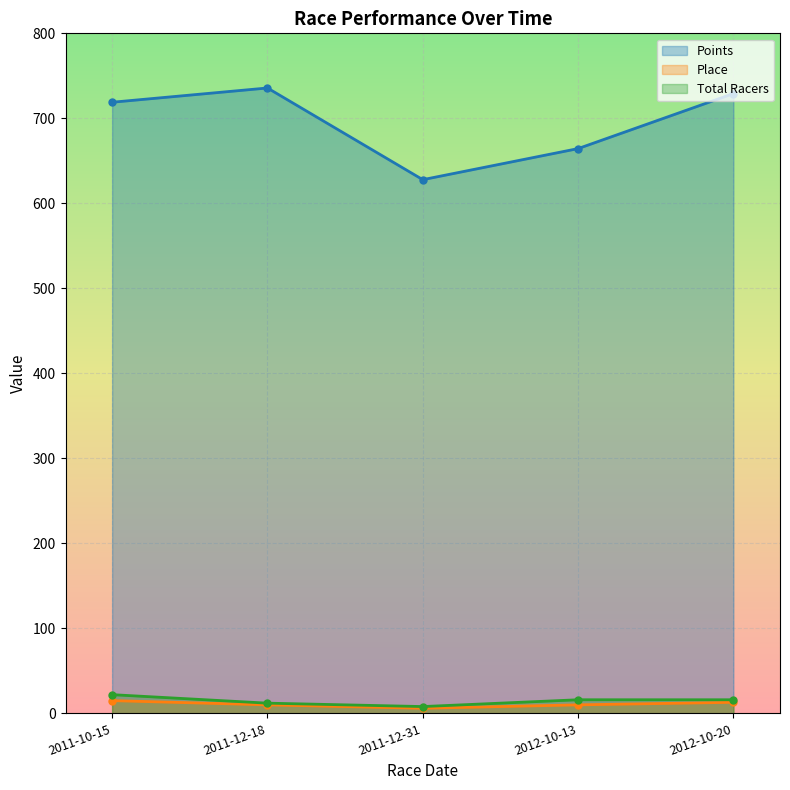

Which series has the widest spread of values?

Points